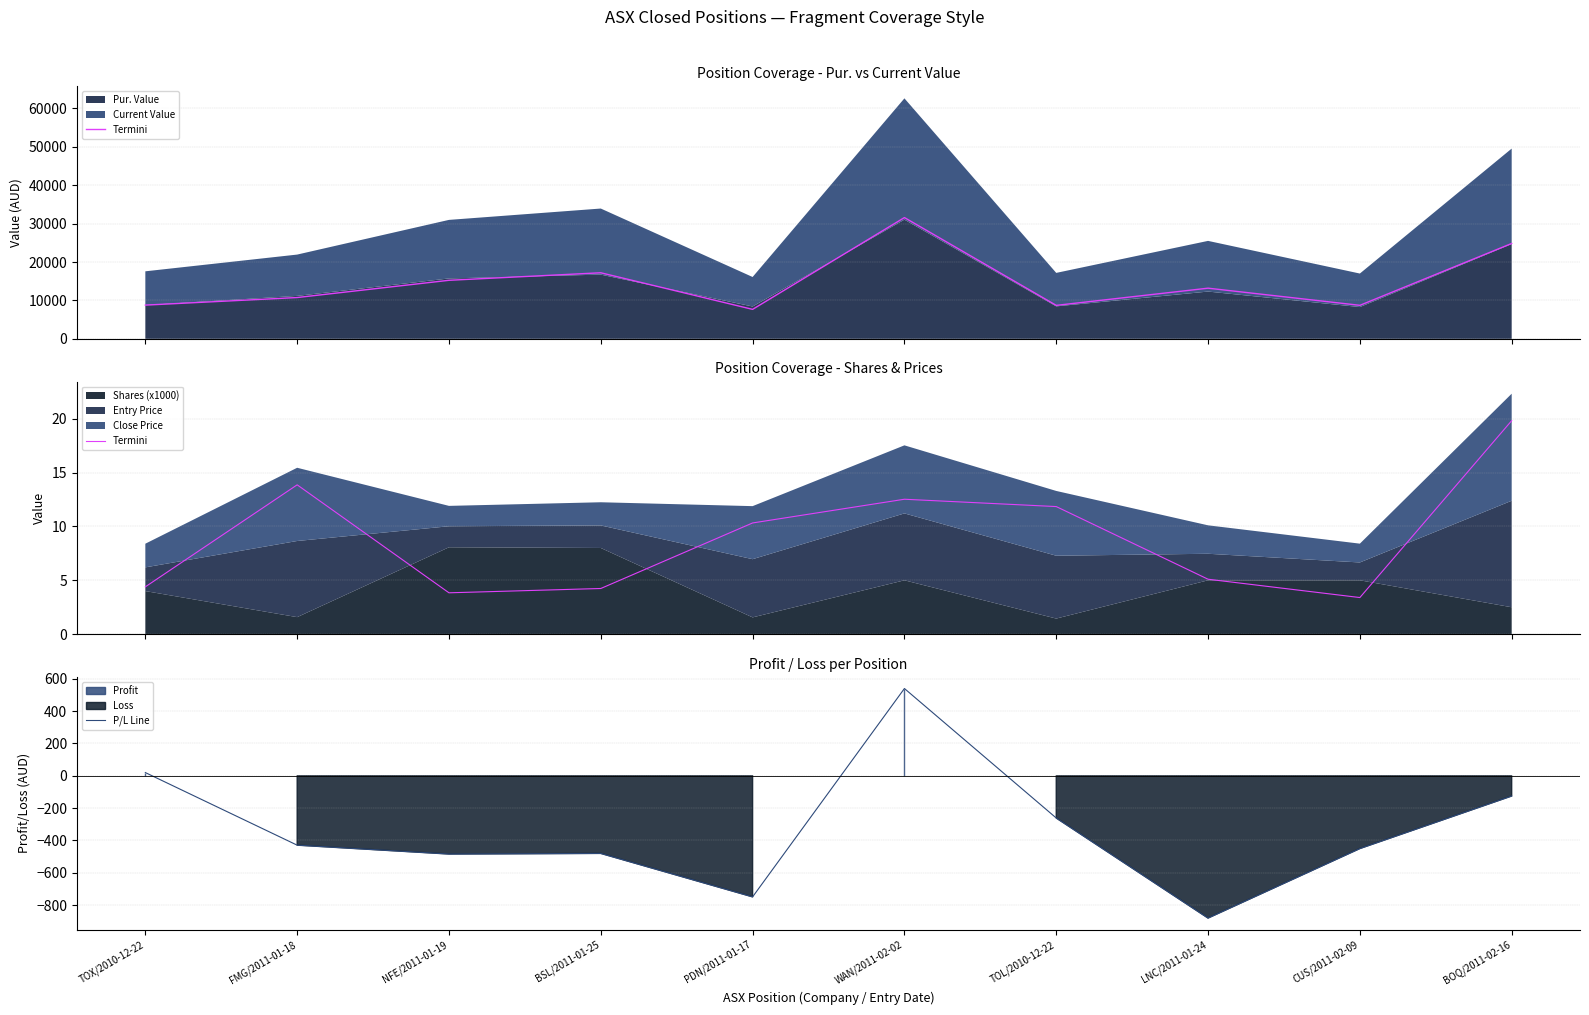

What is the approximate value of P/L Line at TOX/2010-12-22?

20.0